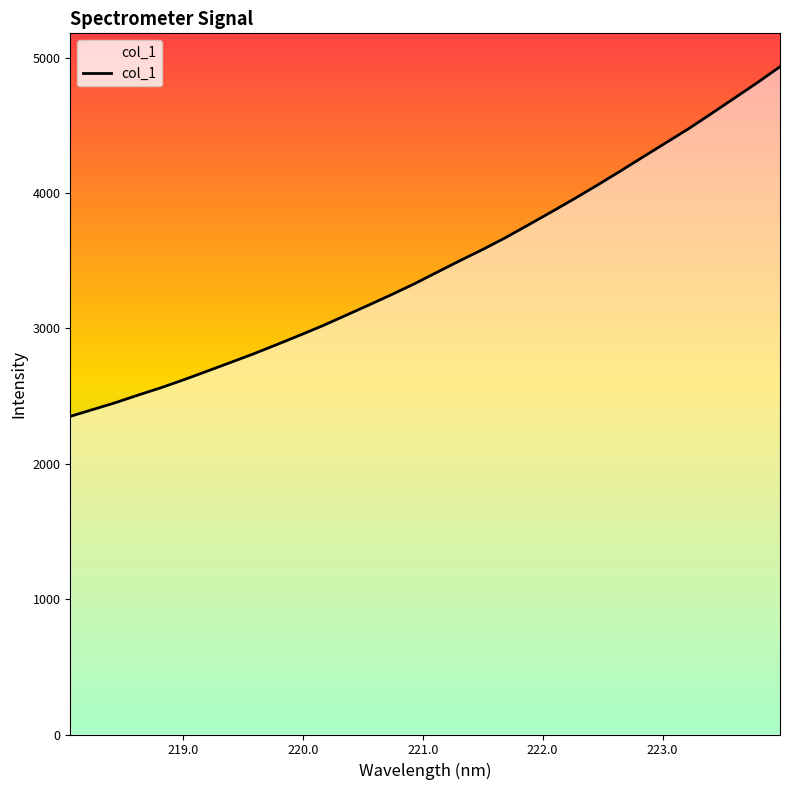

What is the maximum value shown in the chart?

4933.5